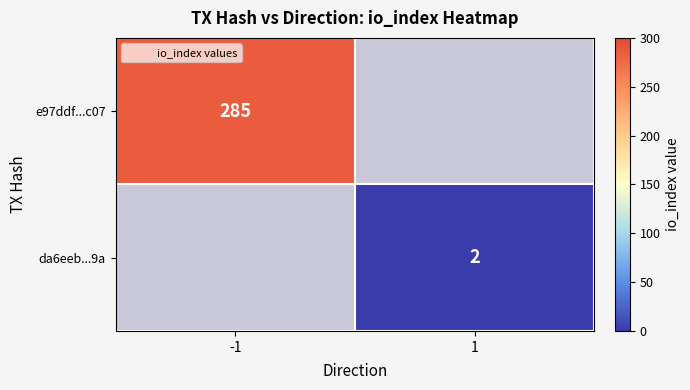

Is it true that da6eeb...9a equals 1 at 1?

False